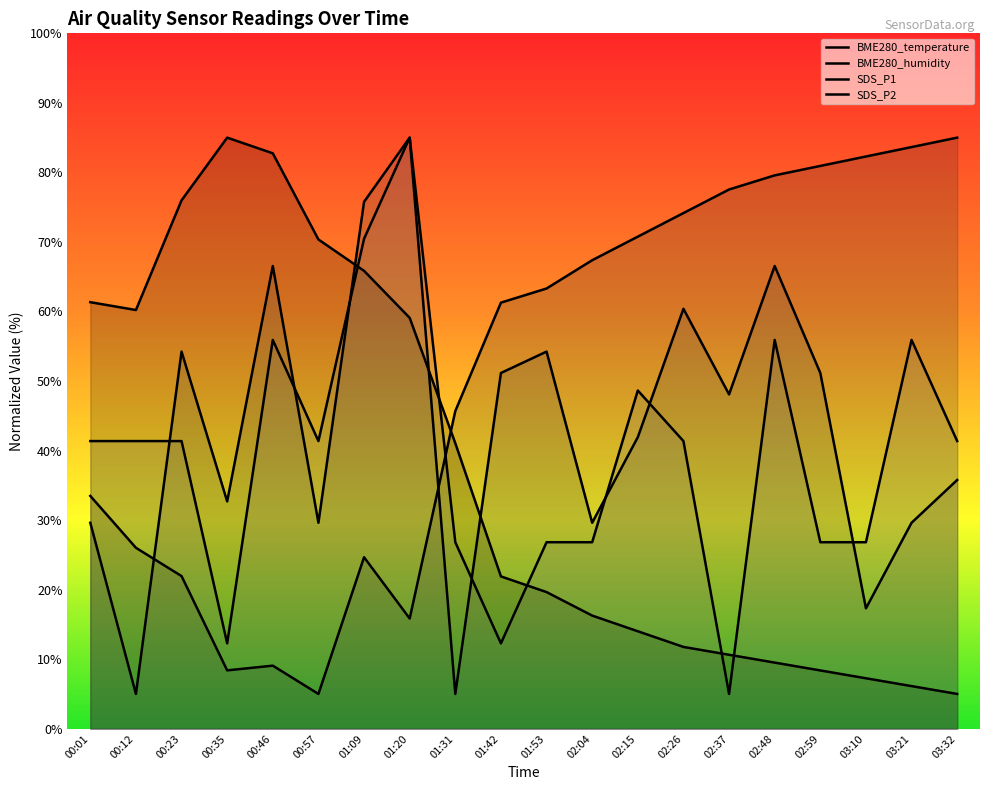

Does the chart have visible grid lines?

No